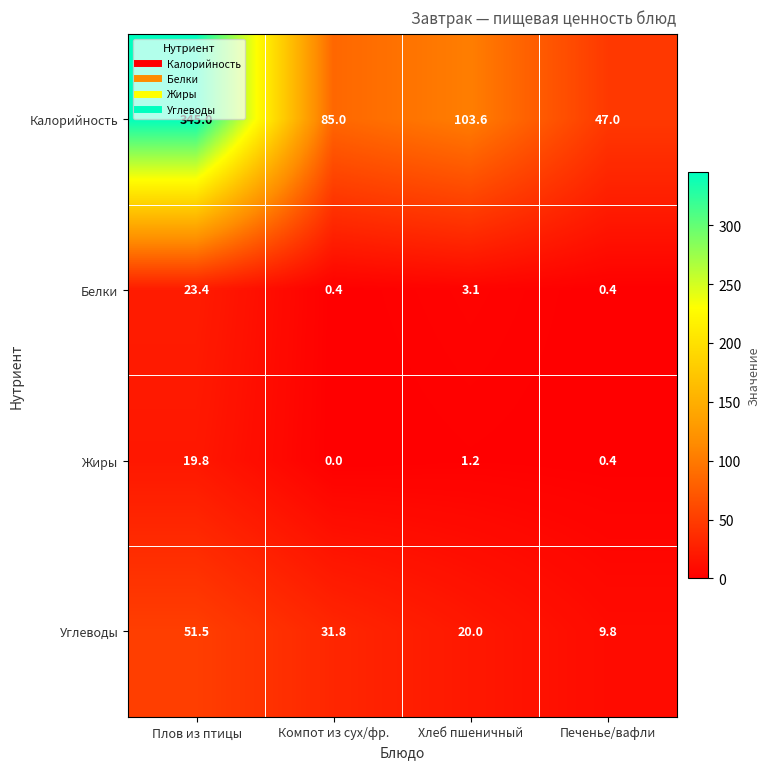

At which label does Углеводы first exceed 31?

Плов из птицы